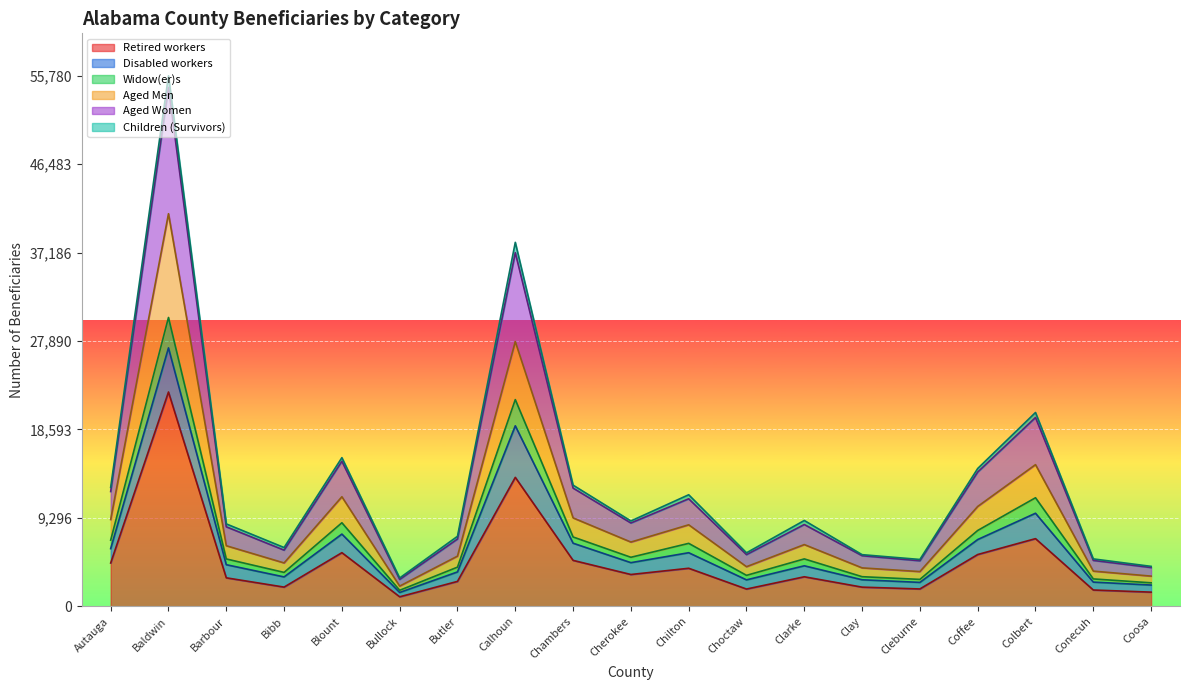

True or false: Retired workers has more than 2 interior local peaks.

True